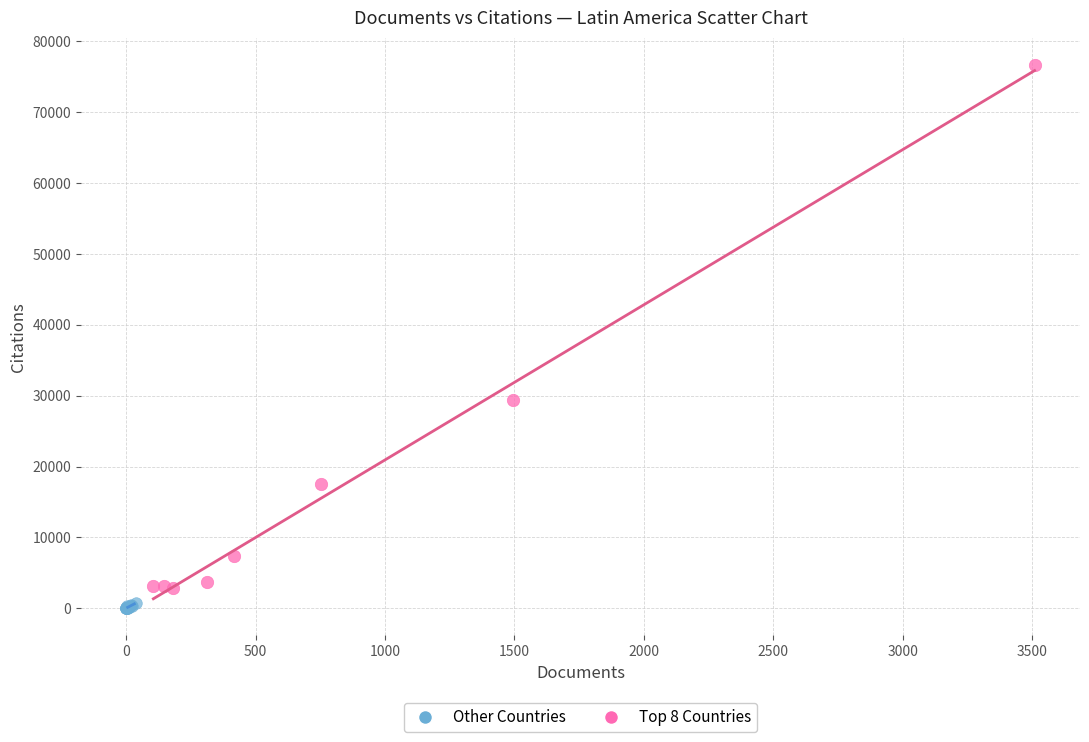

Which series has the largest Y range (max minus min)?

Top 8 Countries